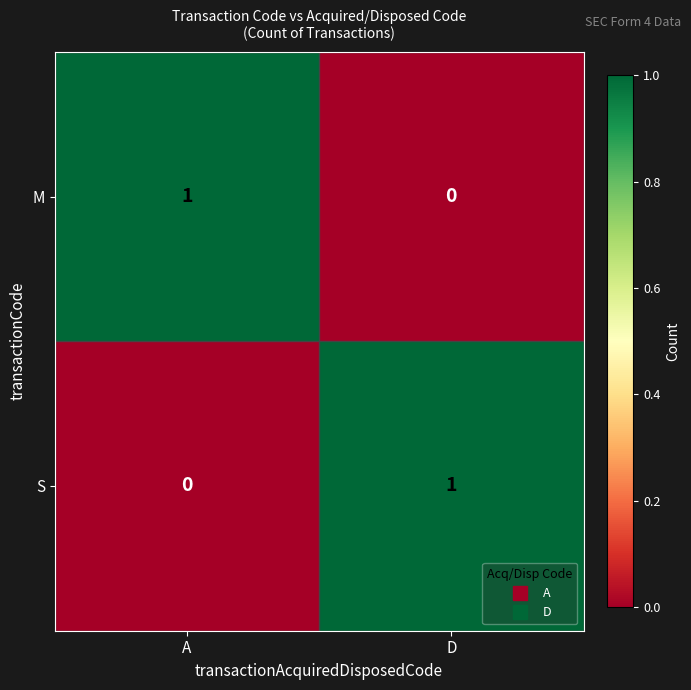

List the labels in order of S value, largest first.

D, A